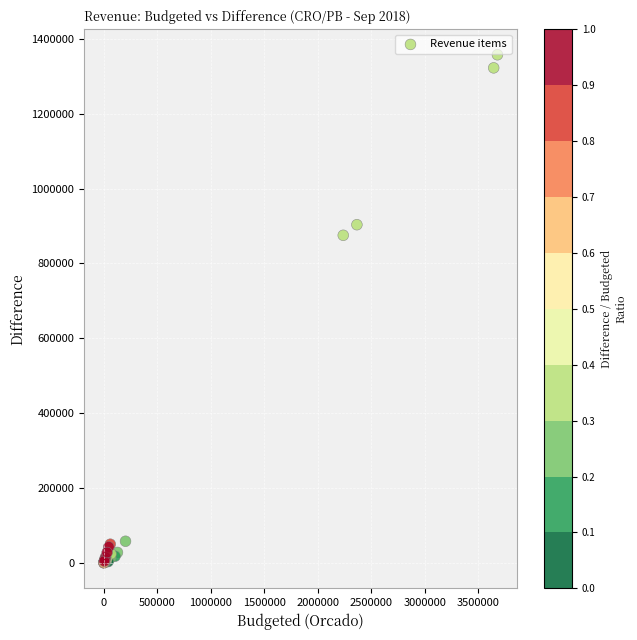

What Y value in the scatter plot is closest to 678811?

875209.7